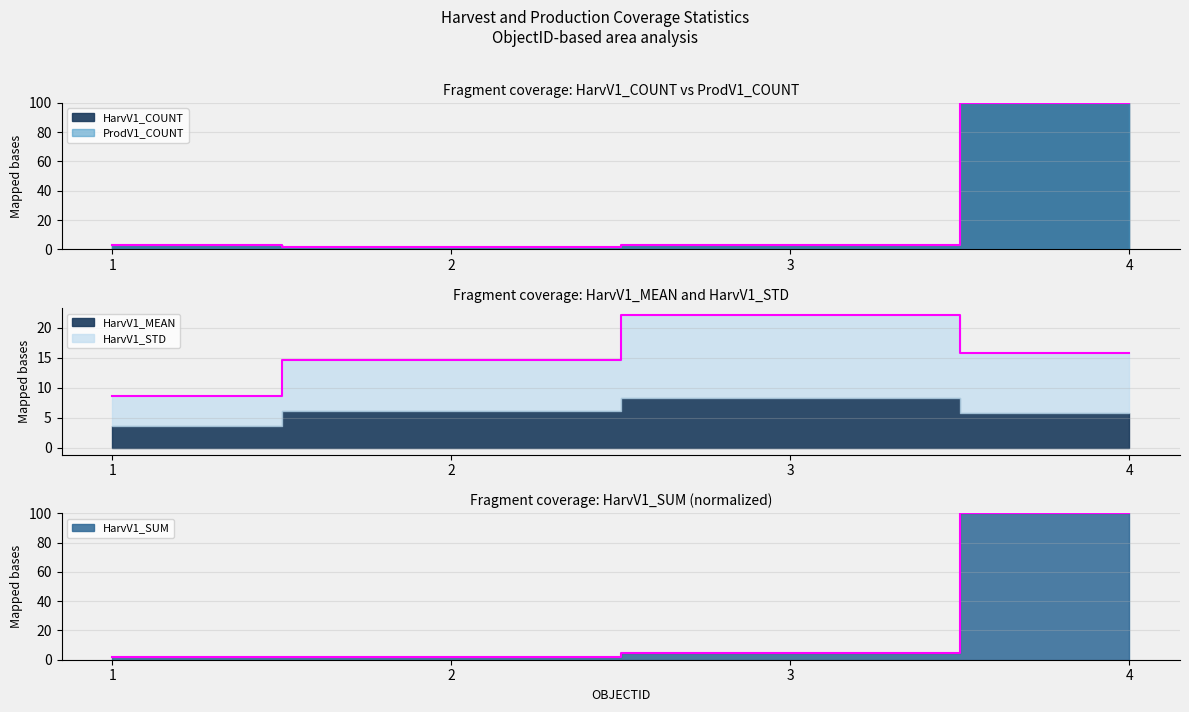

What is the sum of all HarvV1_COUNT values?

107.9